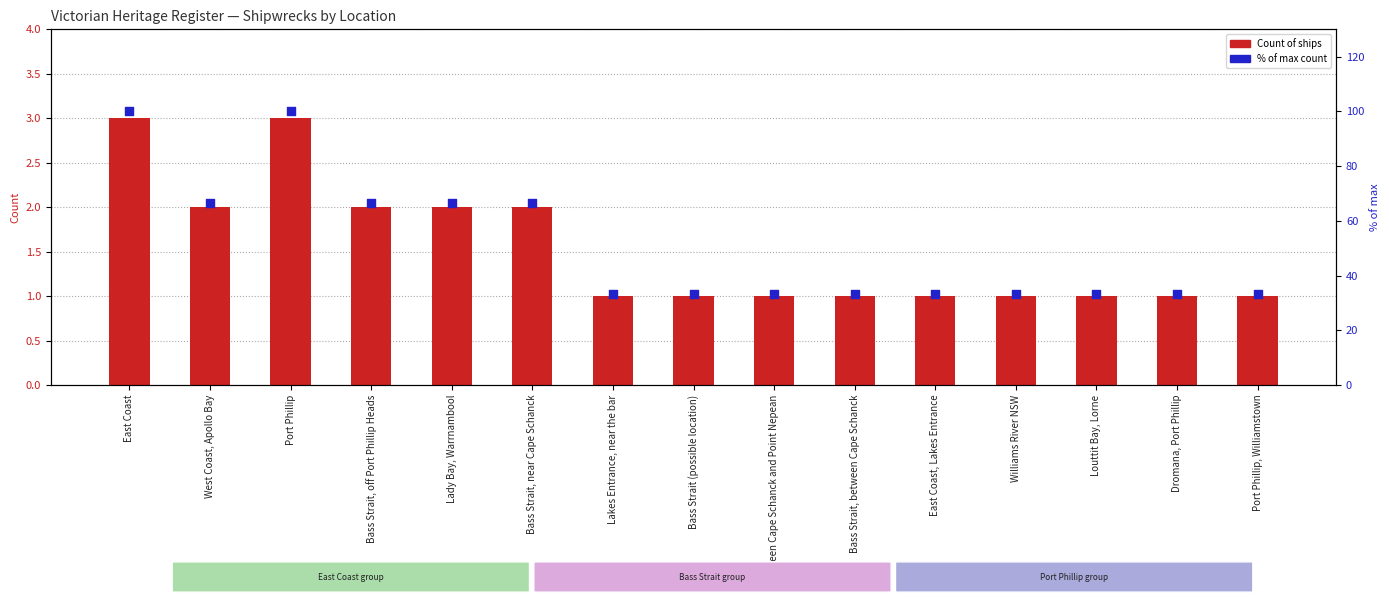

Which series contains the highest Y value?

% of max